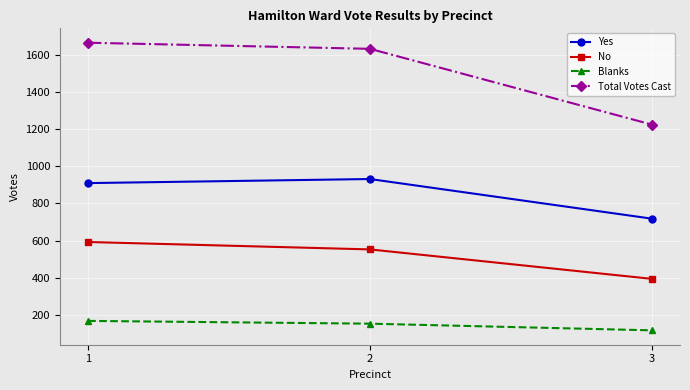

At which category does the chart reach its peak across all series?

1